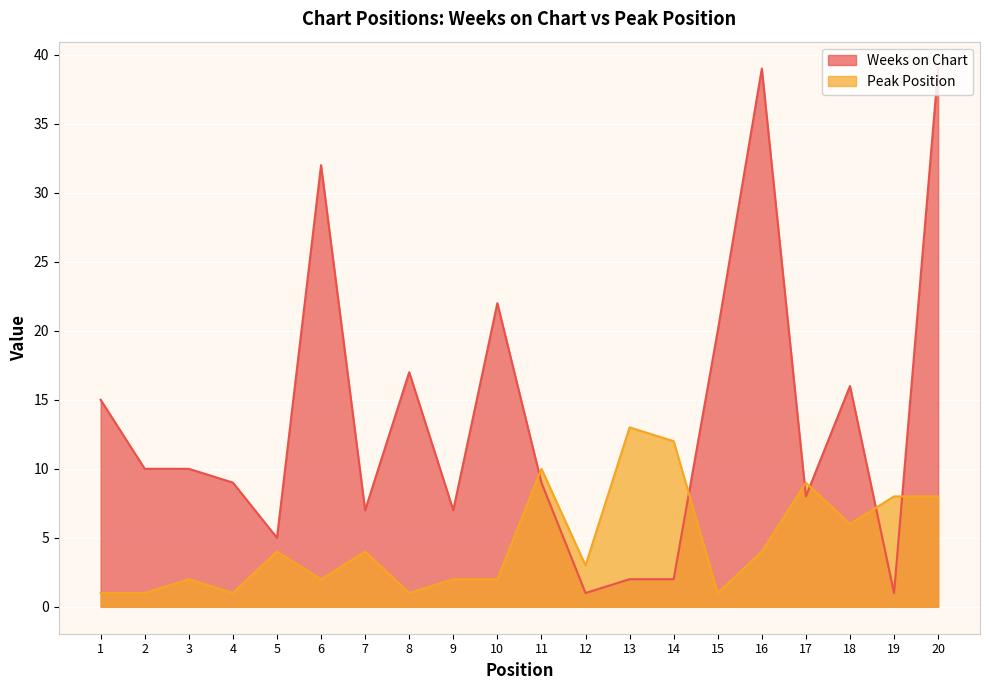

At 11, list the series in order from largest to smallest.

Peak Position, Weeks on Chart